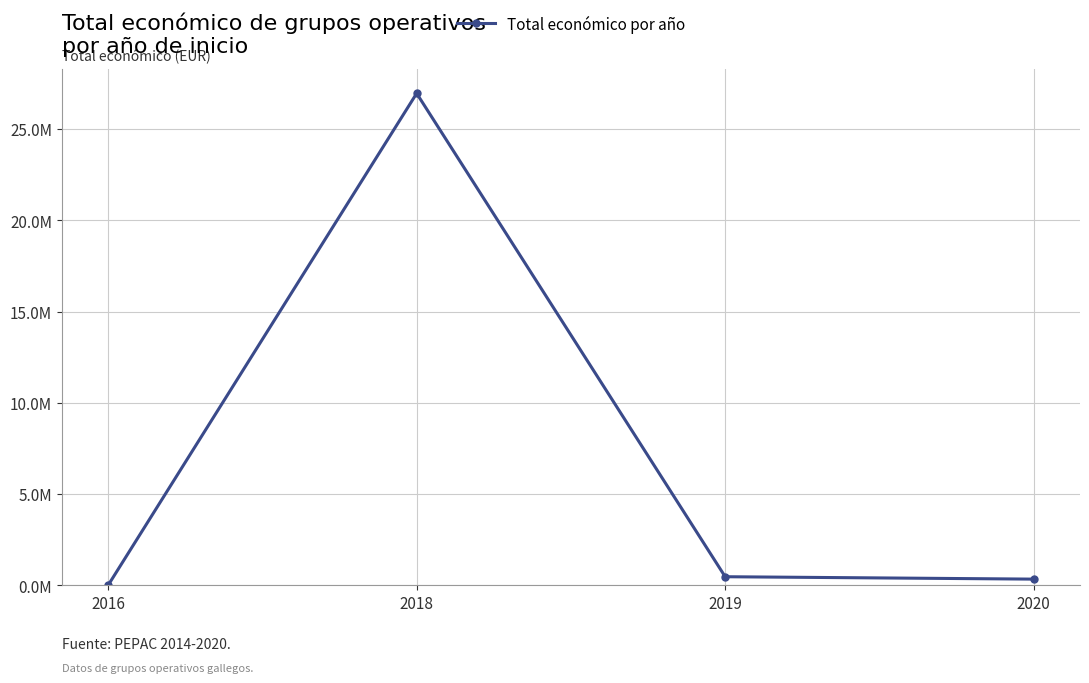

Does the chart have visible grid lines?

Yes